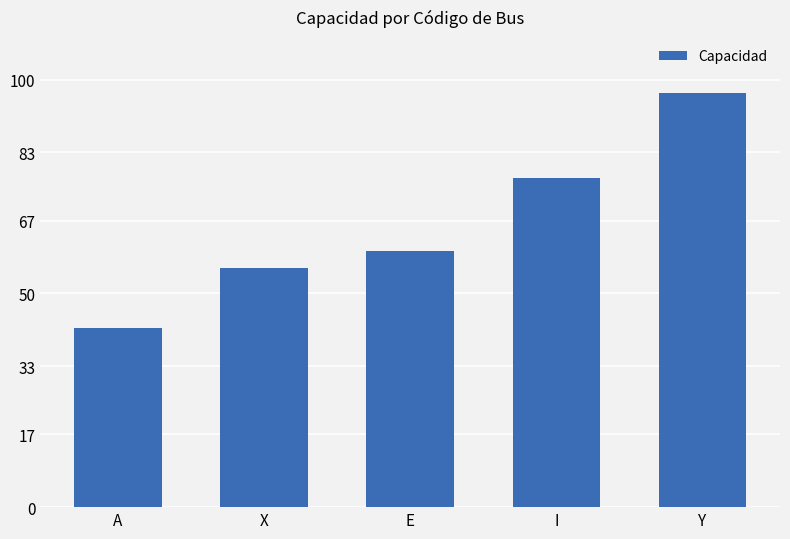

At which category does the chart reach its peak across all series?

Y